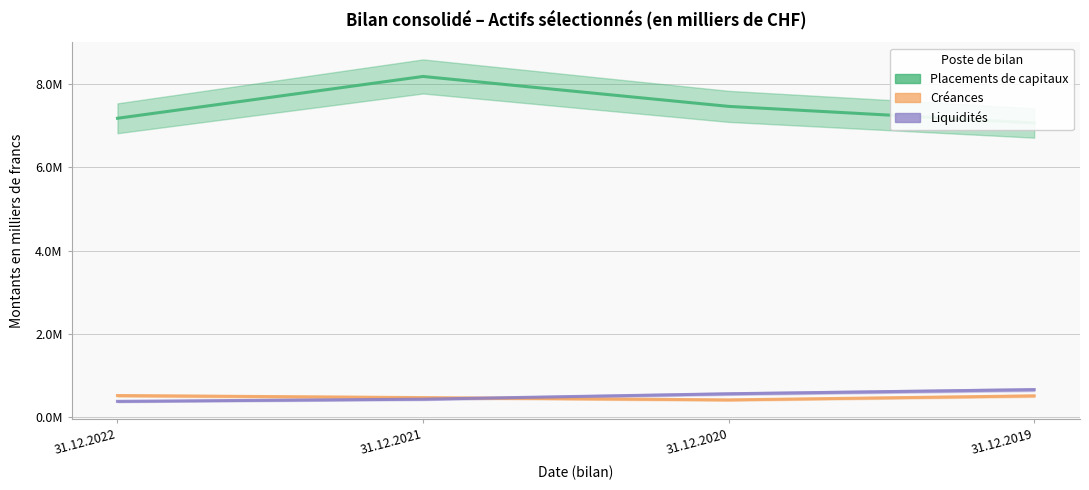

Reading right to left, what are all the values shown in this chart?

Placements de capitaux: 7064032	7462634	8181356	7176747
Créances: 509295	412294	467332	517060
Liquidités: 658865	559841	429178	377059